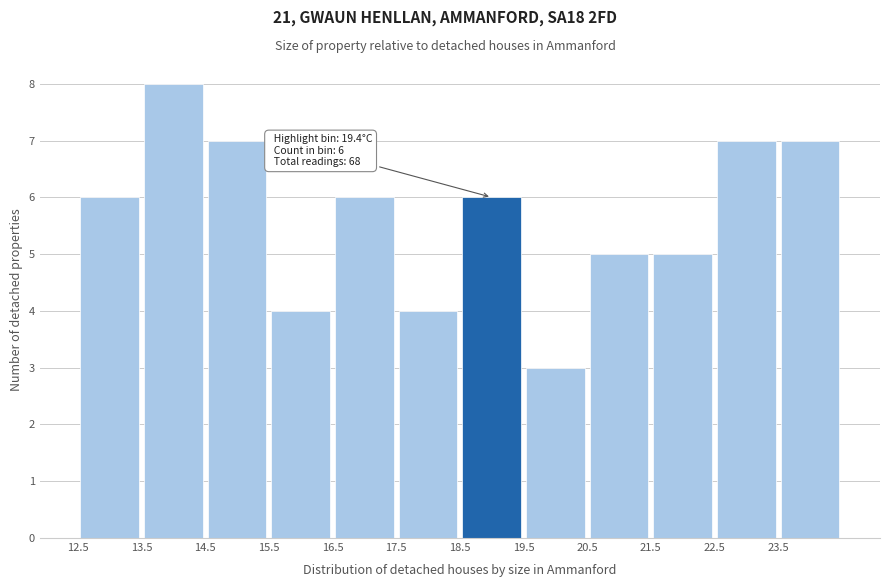

Which range on the x-axis has the tallest bar?

13.5 to 14.5